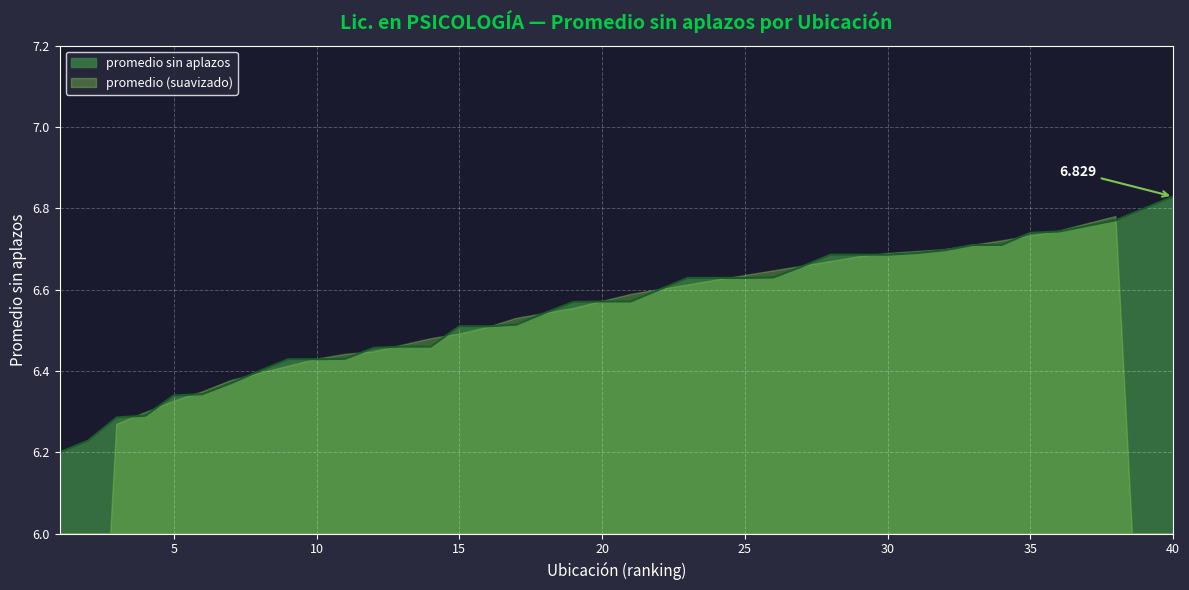

Rank the categories by value from lowest to highest.

1, 2, 3, 4, 5, 6, 7, 8, 9, 10, 11, 12, 13, 14, 15, 16, 17, 18, 19, 20, 21, 22, 23, 24, 25, 26, 27, 28, 29, 30, 31, 32, 33, 34, 35, 36, 37, 38, 39, 40